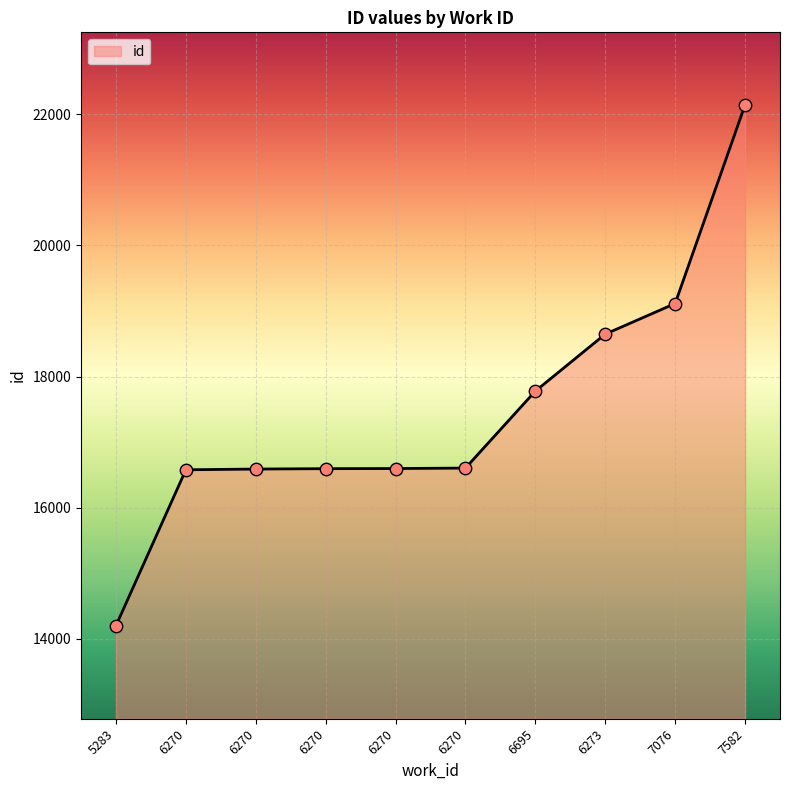

What is the change in value from 6270 to 6270?

+7